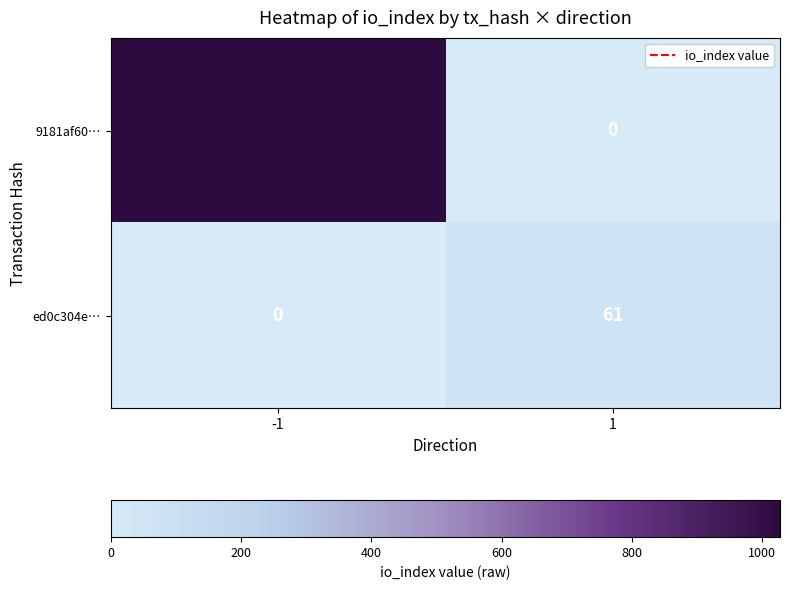

How many data points in 9181af60… are less than 1027?

1